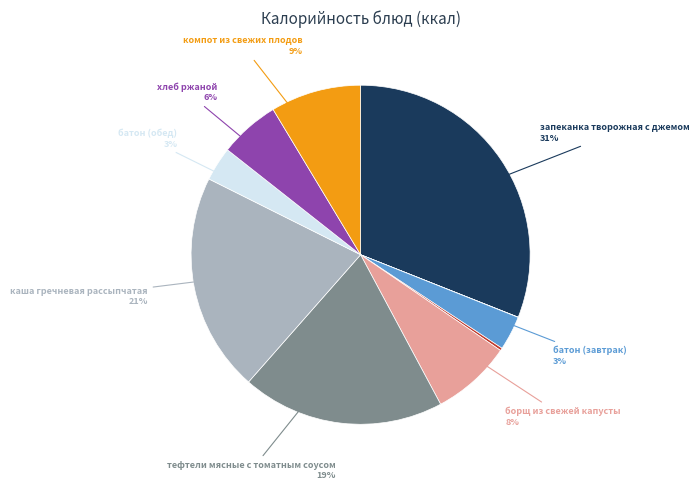

To the nearest percent, what is the difference between the largest and smallest slice percentages?

31%